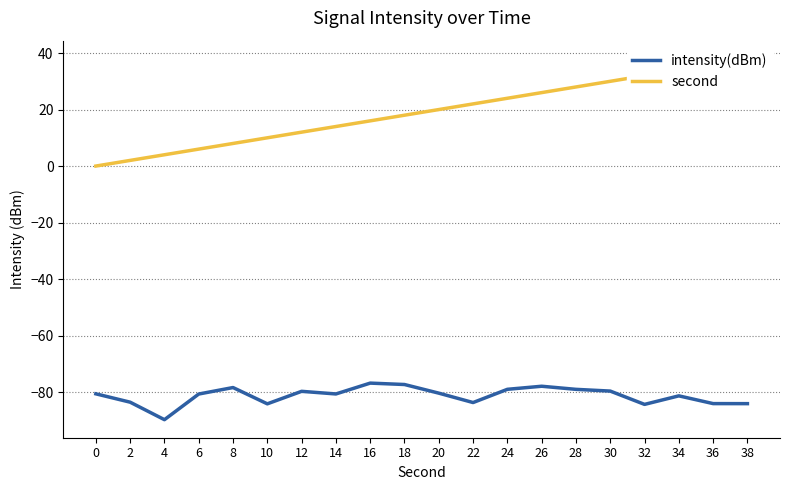

What is the sum of all second values?

380.0